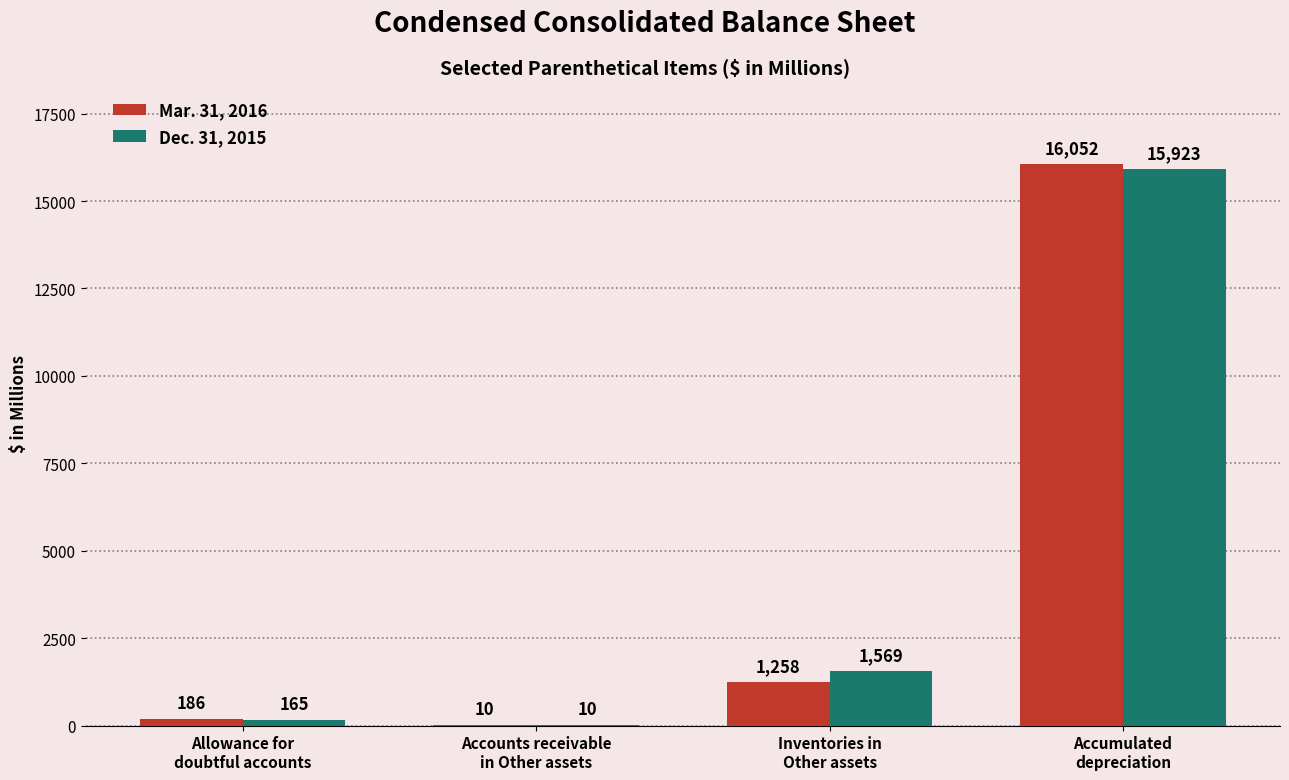

What is the highest value of the Dec. 31, 2015 series?

15923